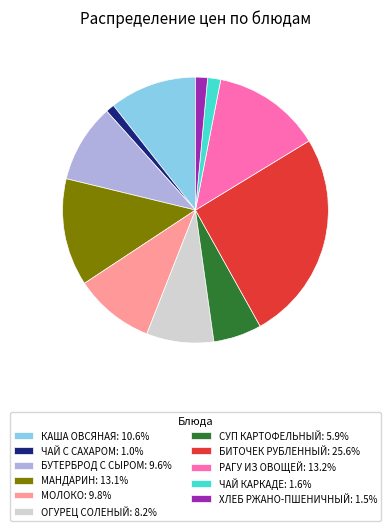

Which slice is the largest?

БИТОЧЕК РУБЛЕННЫЙ